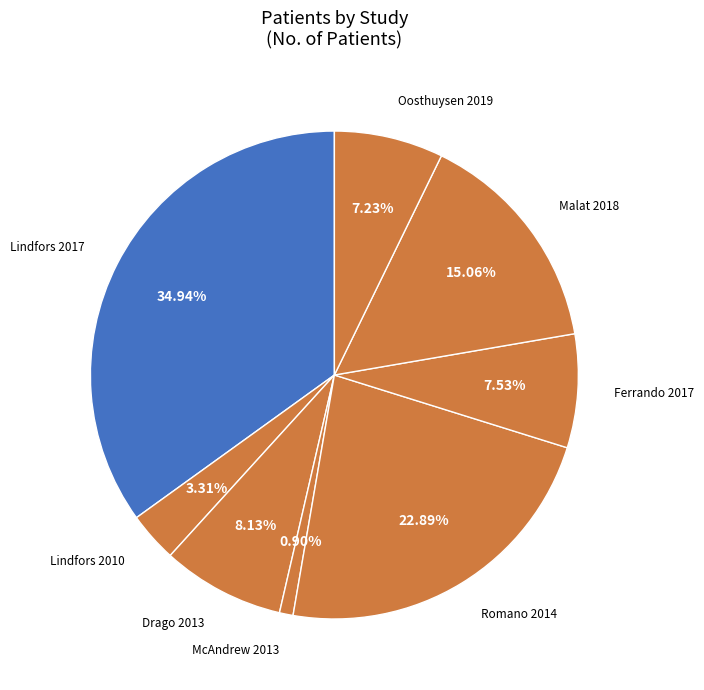

To the nearest percent, what is the difference between the Ferrando 2017 and Lindfors 2010 slice percentages?

4%